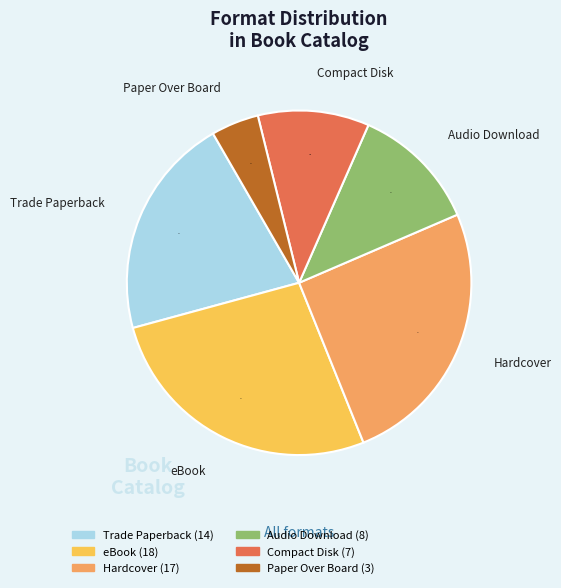

Approximately how many times larger is the value at Compact Disk compared to eBook?

0.4